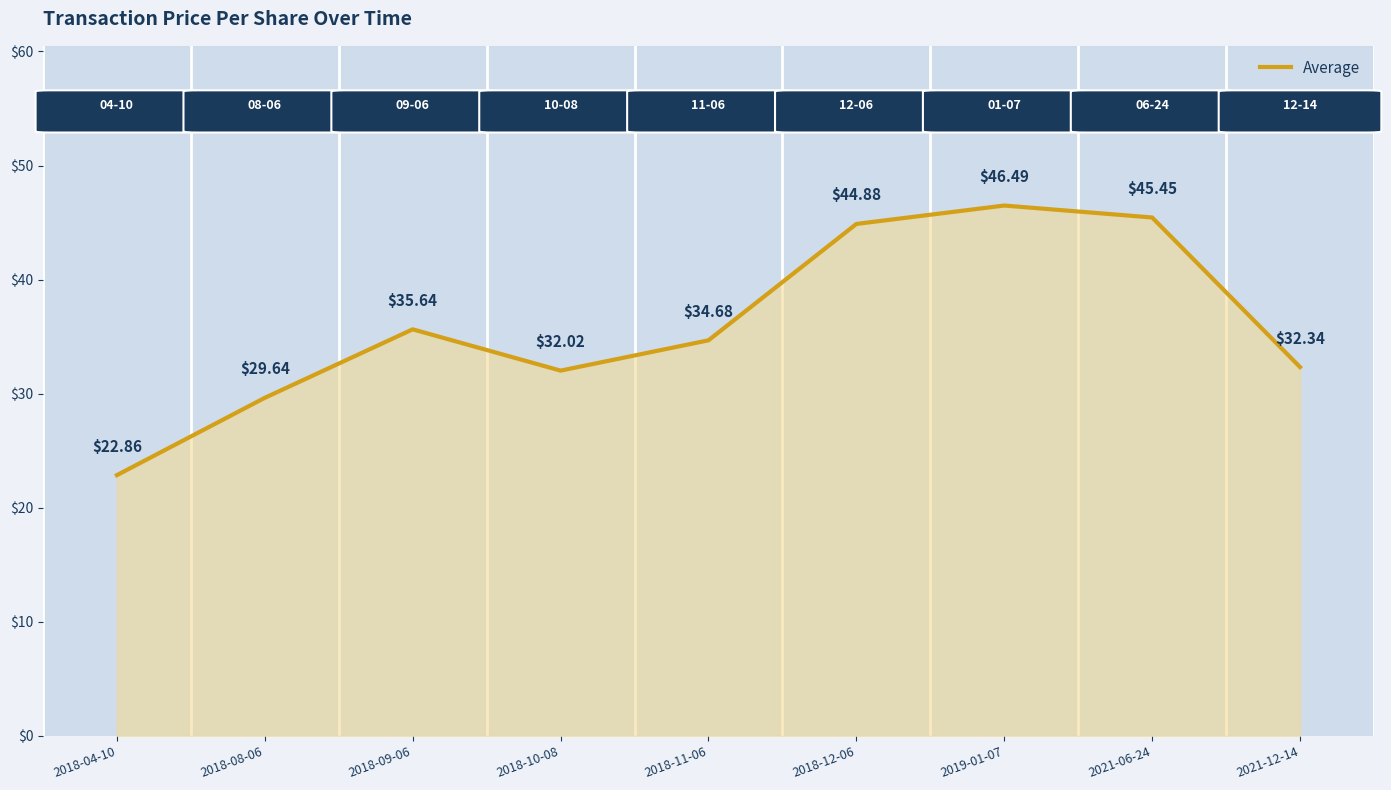

What is the sum of the values at 2019-01-07 and 2021-12-14?

78.8